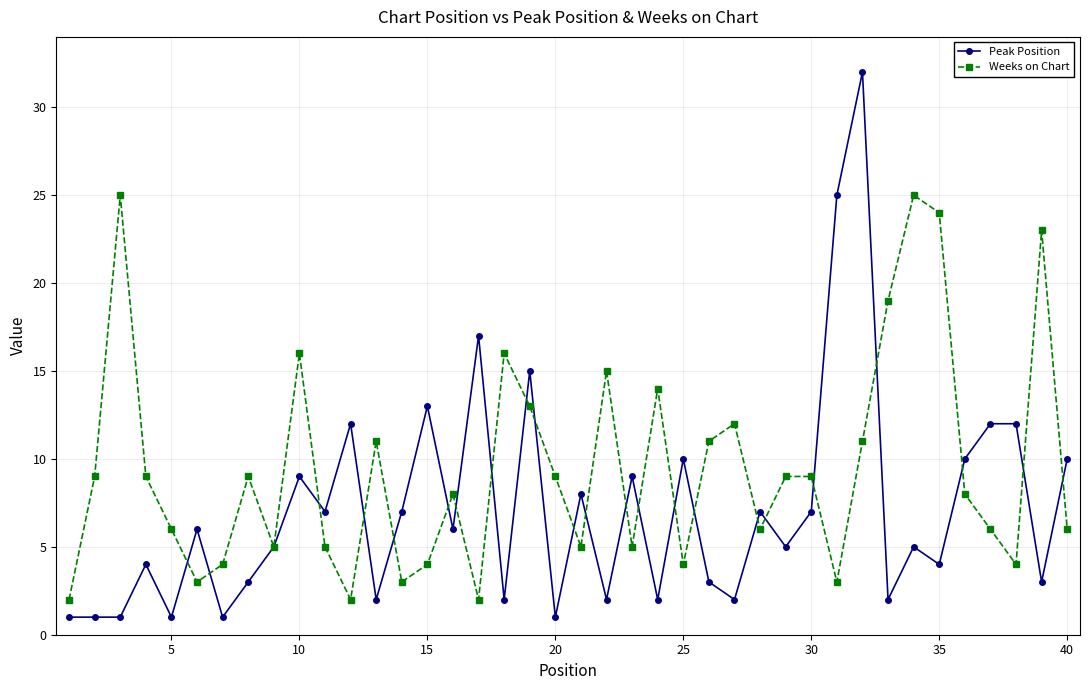

Which series has the largest total across all categories?

Weeks on Chart